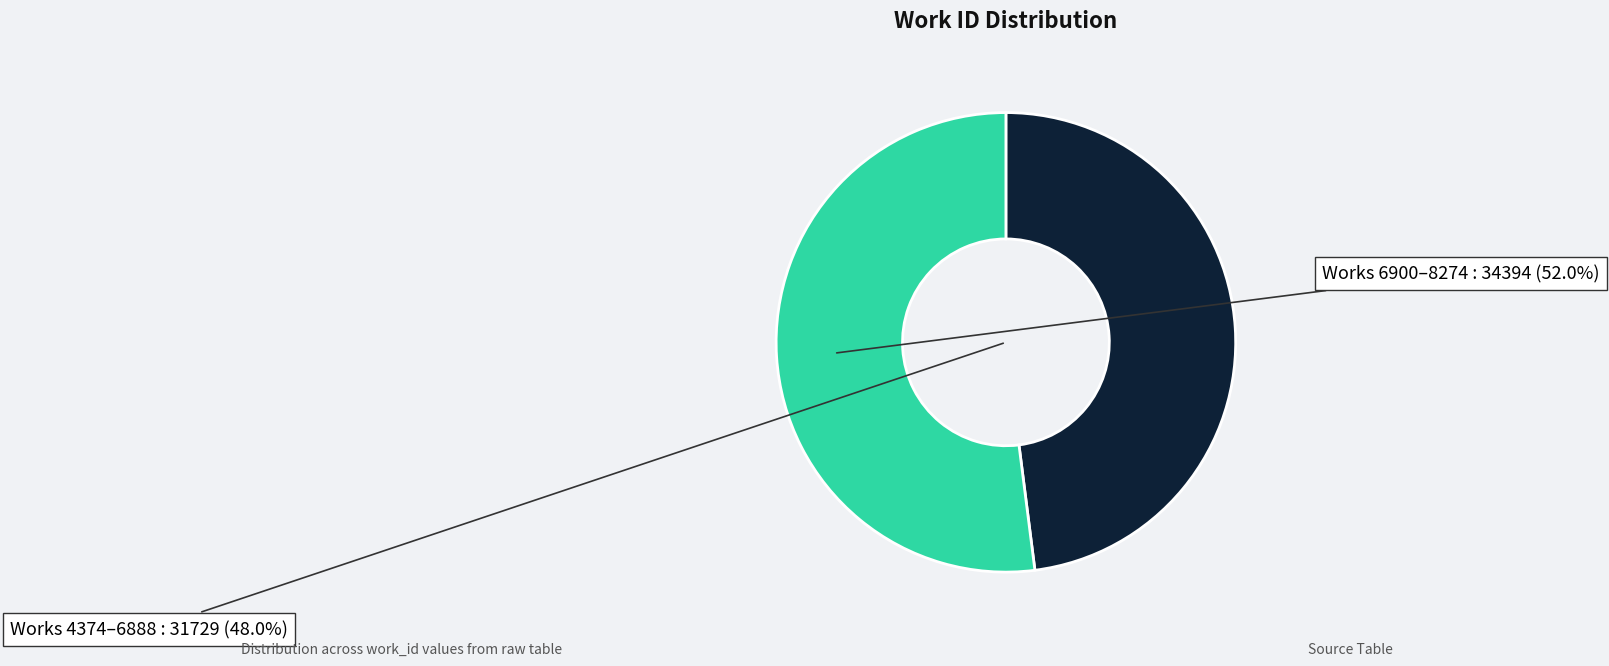

Does any single category account for the majority?

Yes